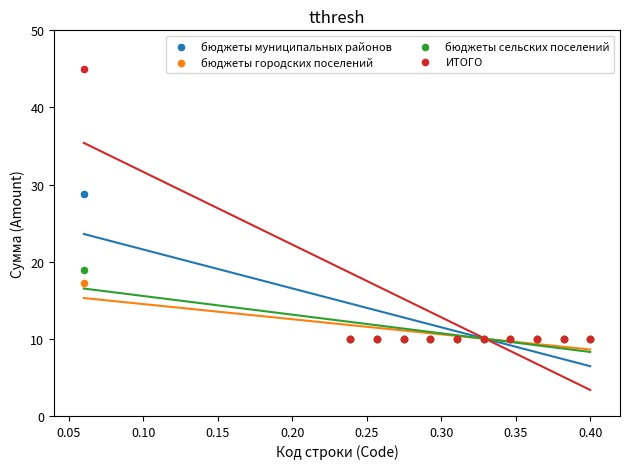

In the бюджеты сельских поселений series, what Y value is closest to 14?

10.0